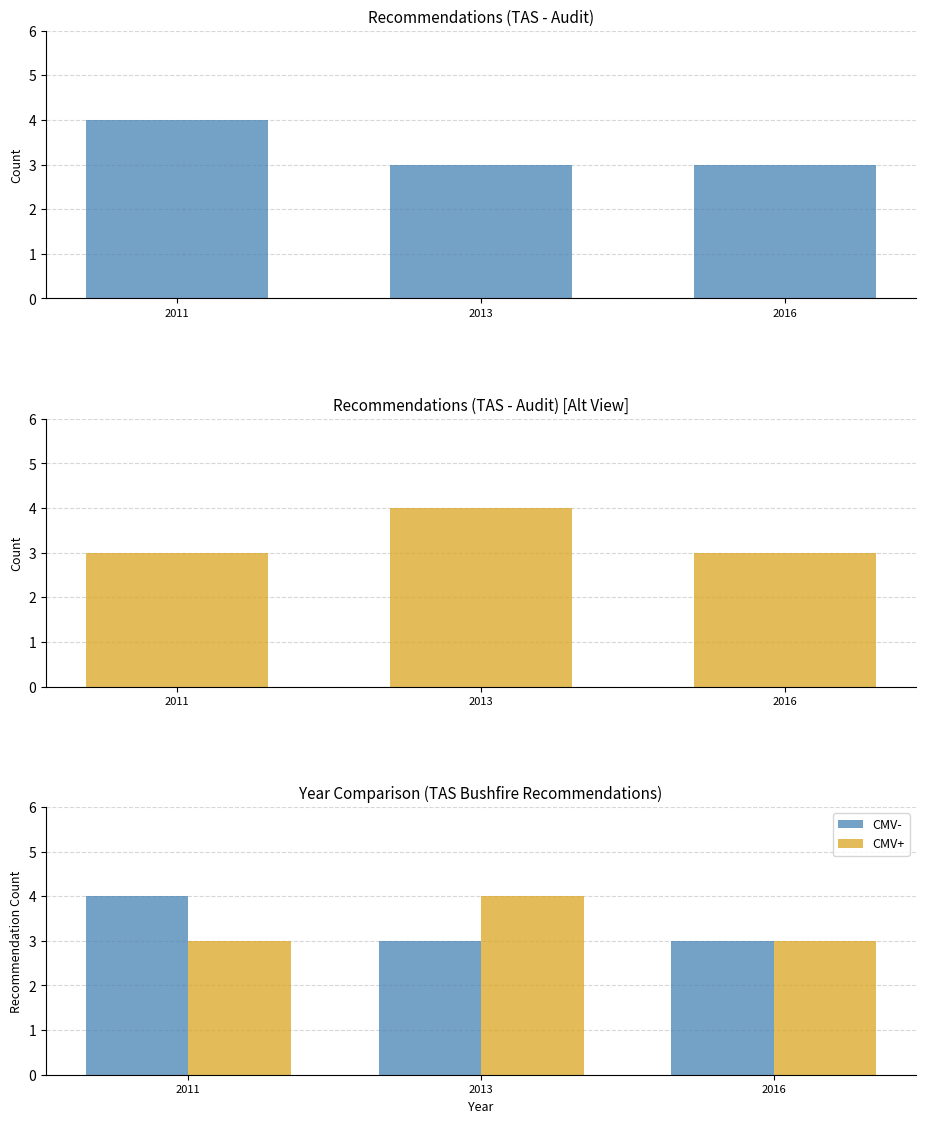

At how many categories does at least one series exceed 3?

2